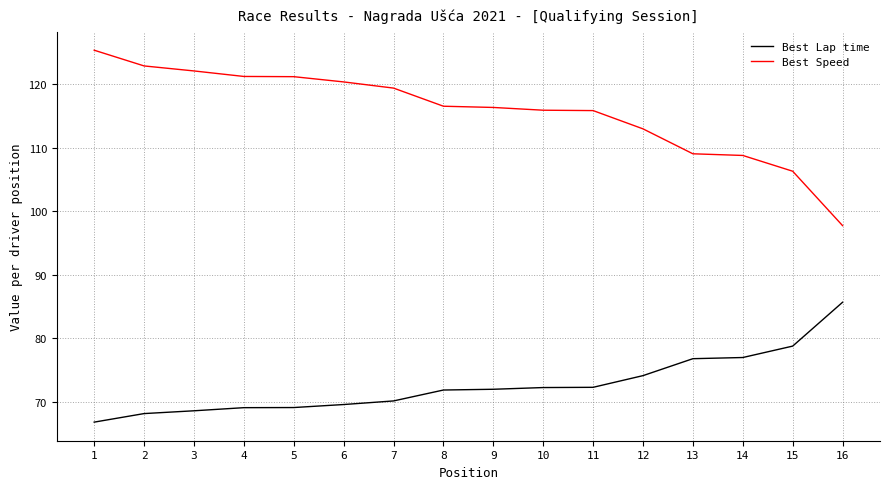

How many lines are shown in the chart?

2